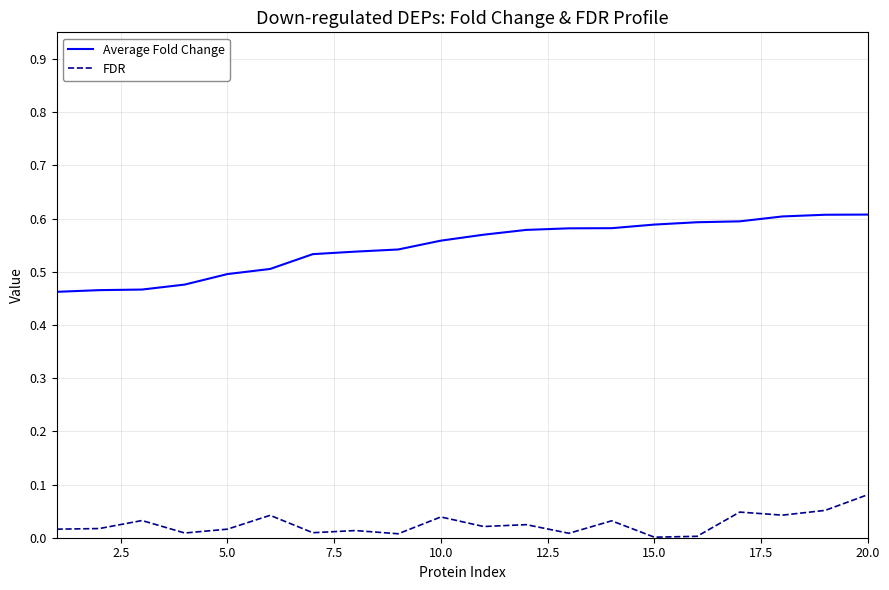

True or false: FDR and Average Fold Change intersect in this chart.

False